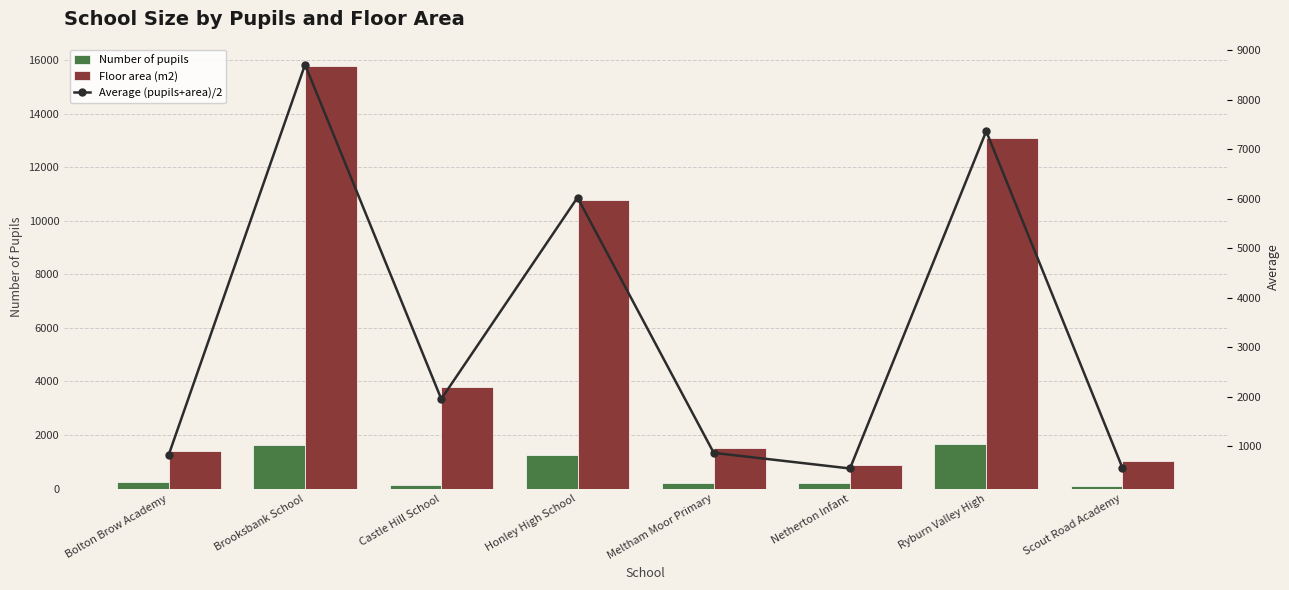

How many values in the Average (pupils+area)/2 series are below 1952?

4